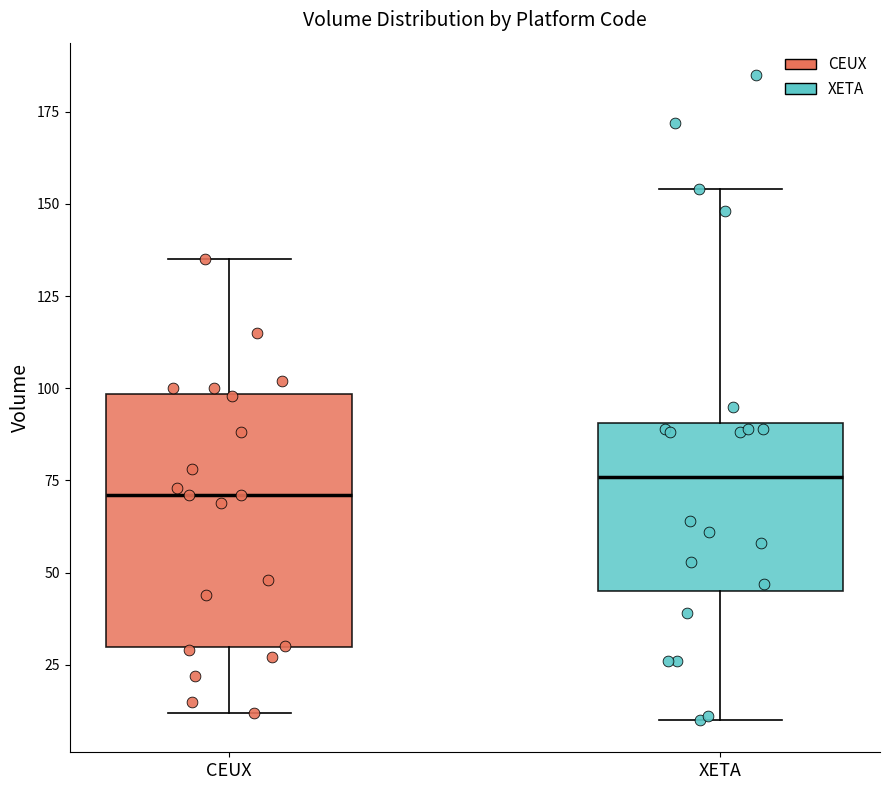

Which box is the tallest, from its lower edge to its upper edge?

CEUX